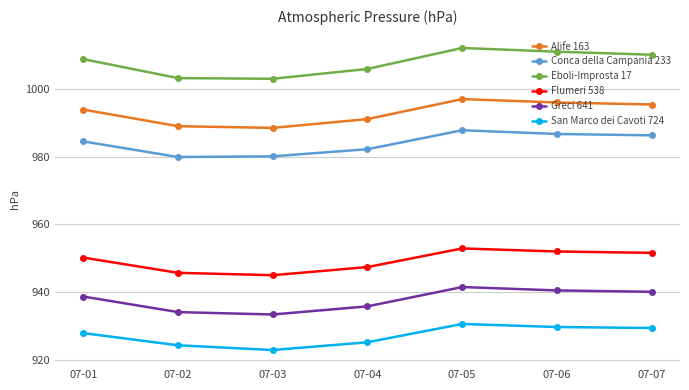

Does the chart display data point markers on the line(s)?

Yes